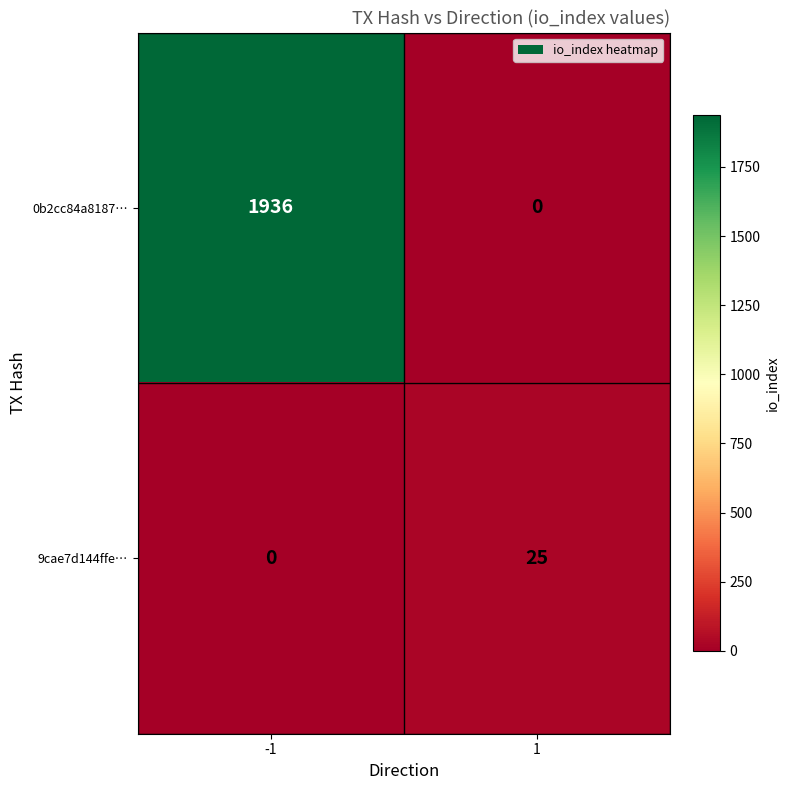

Rank the series by their average value, from lowest to highest.

9cae7d144ffe…, 0b2cc84a8187…